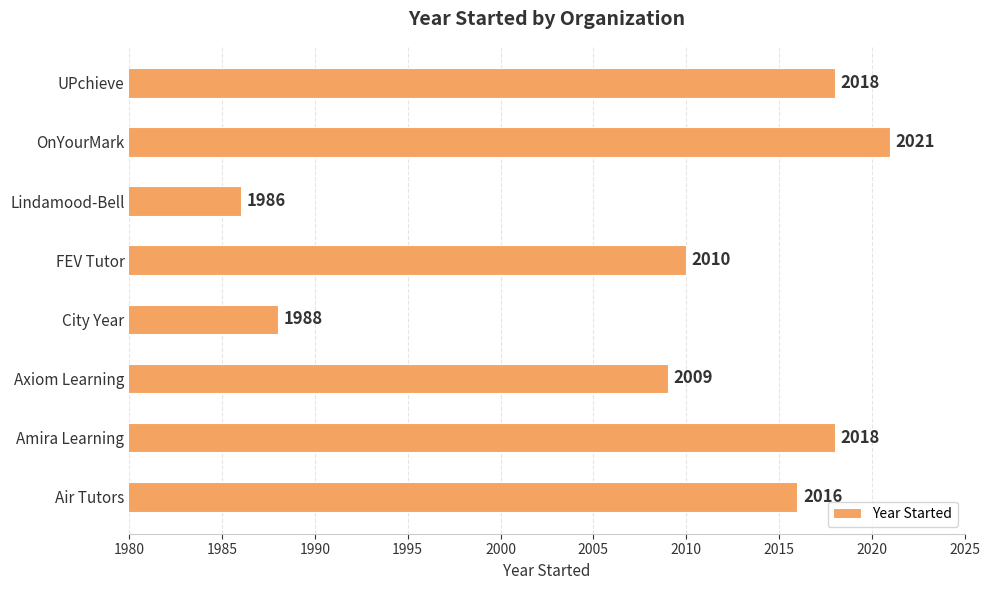

How many series are shown in this chart?

1